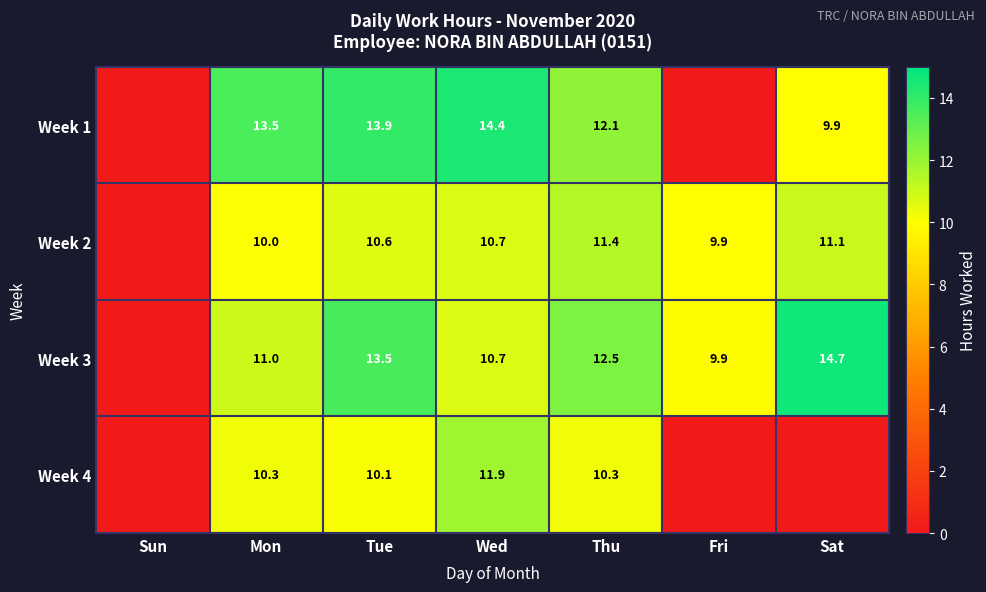

Is the value of Week 1 at Sat greater than the value of Week 2 at Tue?

No